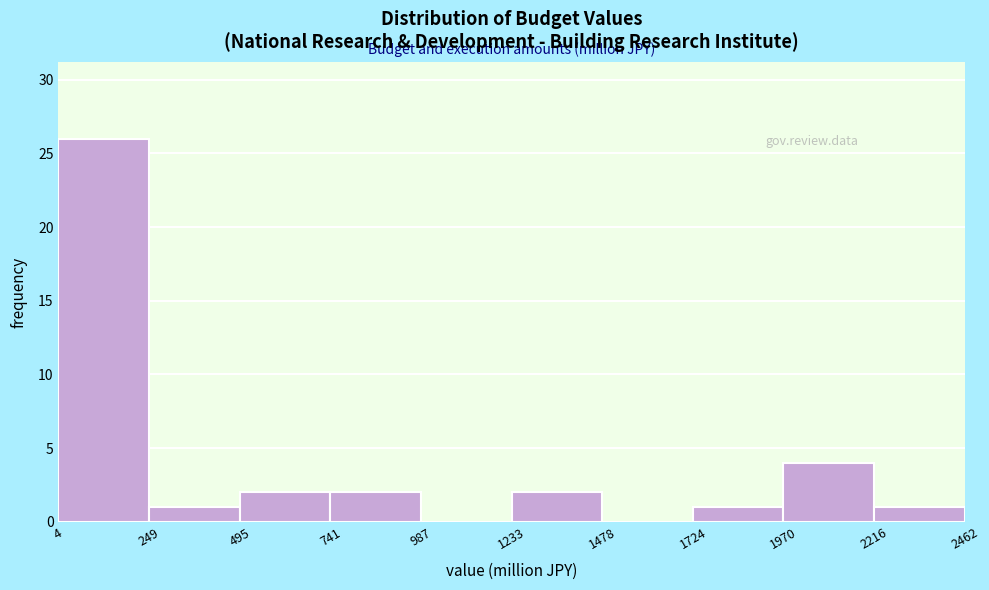

Over which range of the x-axis is the bar tallest?

4 to 249